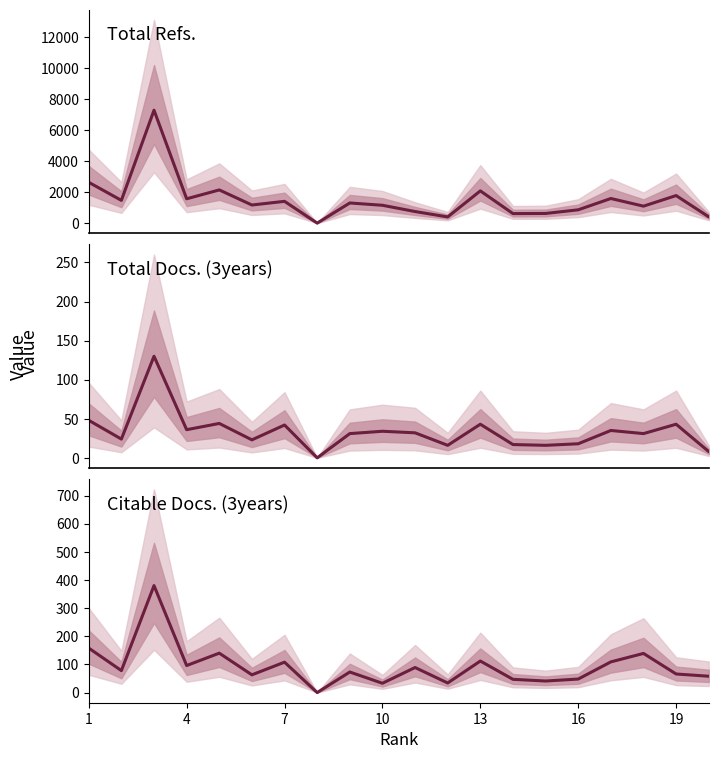

At which label does Total Refs. first exceed 1299?

1